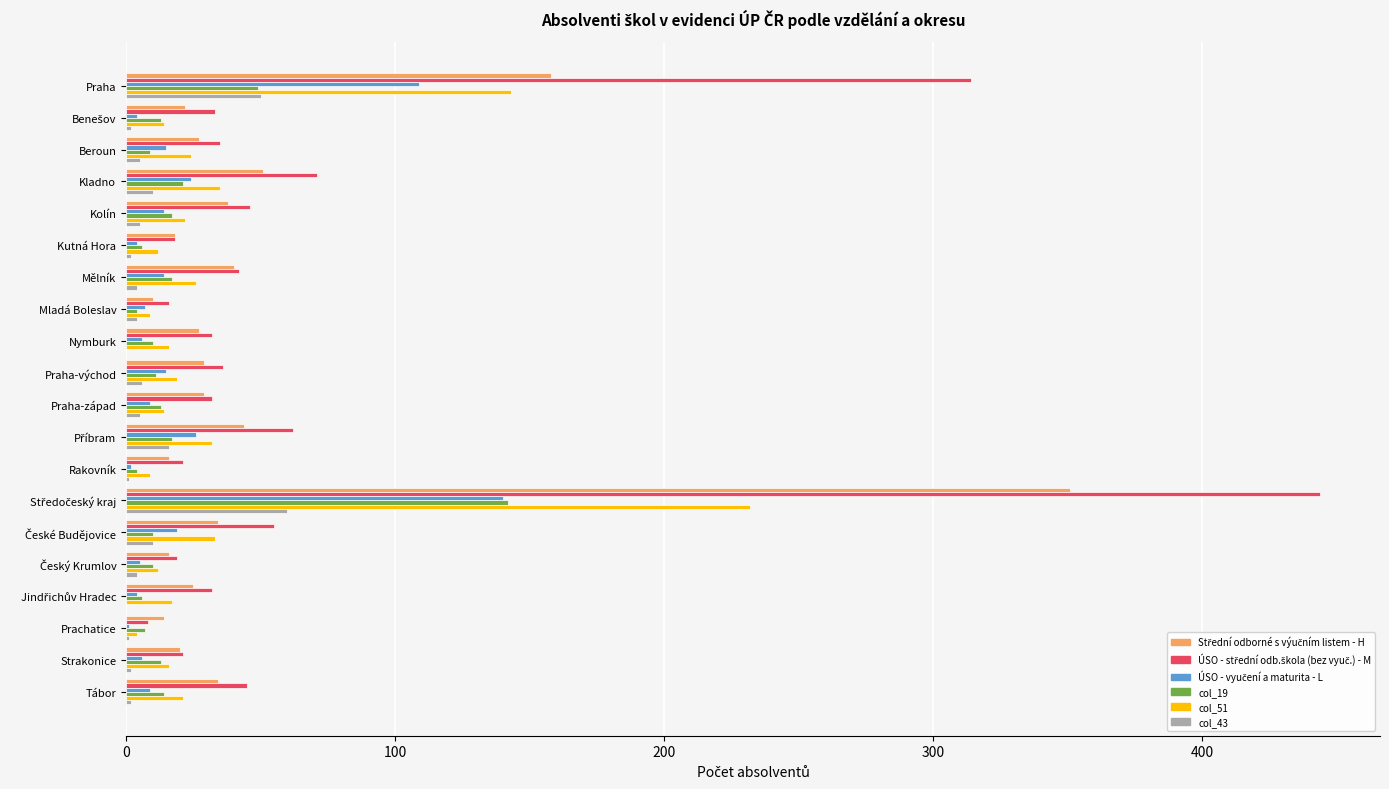

The col_43 series shows 82 at Praha. True or false?

False